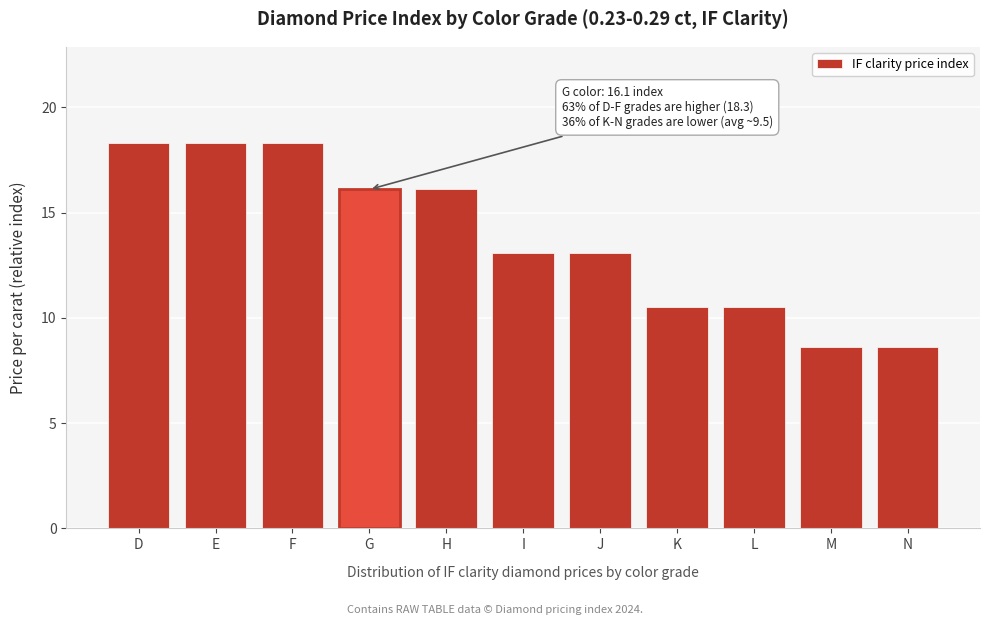

Reading left to right, what are all the values shown in this chart?

D=18.3	E=18.3	F=18.3	G=16.1	H=16.1	I=13.1	J=13.1	K=10.5	L=10.5	M=8.6	N=8.6